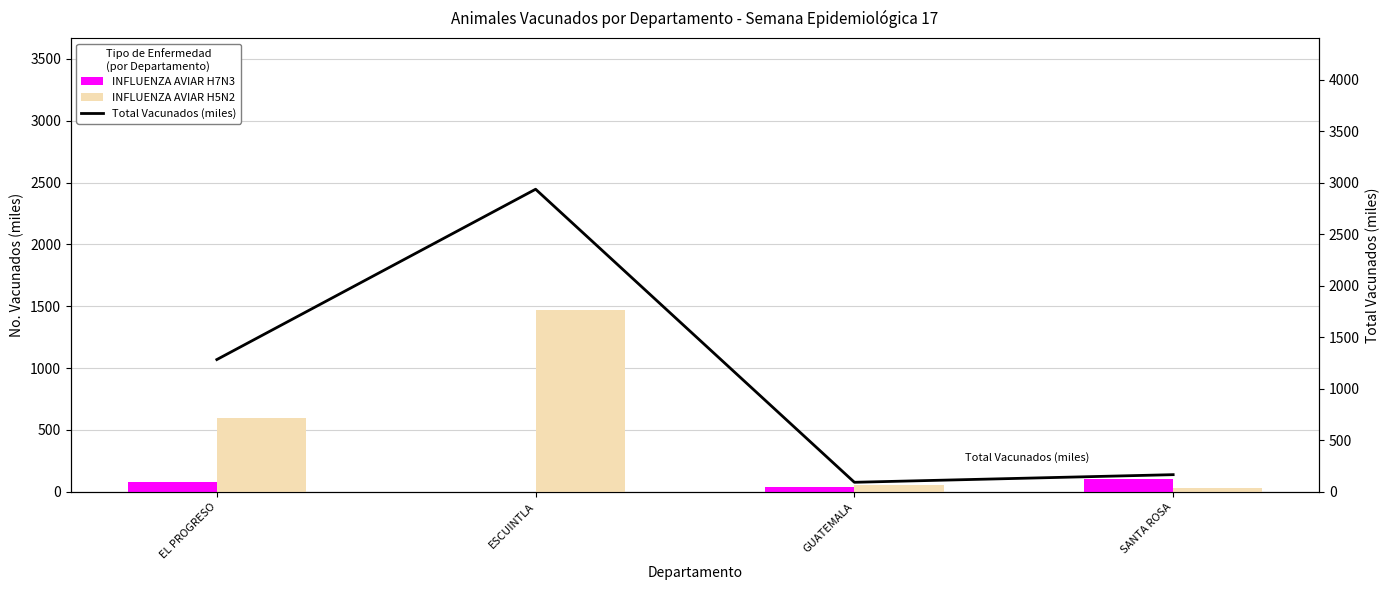

Reading right to left, extract all data points from this chart.

INFLUENZA AVIAR H7N3: SANTA ROSA=106	GUATEMALA=37	ESCUINTLA=0	EL PROGRESO=83
INFLUENZA AVIAR H5N2: SANTA ROSA=30	GUATEMALA=55	ESCUINTLA=1468	EL PROGRESO=600
Total Vacunados (miles): SANTA ROSA=166	GUATEMALA=92	ESCUINTLA=2936	EL PROGRESO=1283